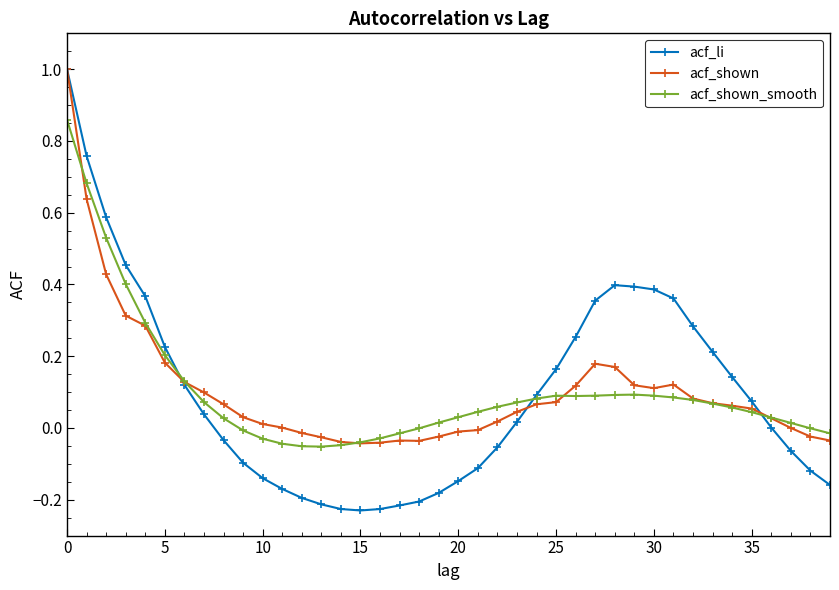

In acf_li, how many points are higher than both neighbors (excluding endpoints)?

1